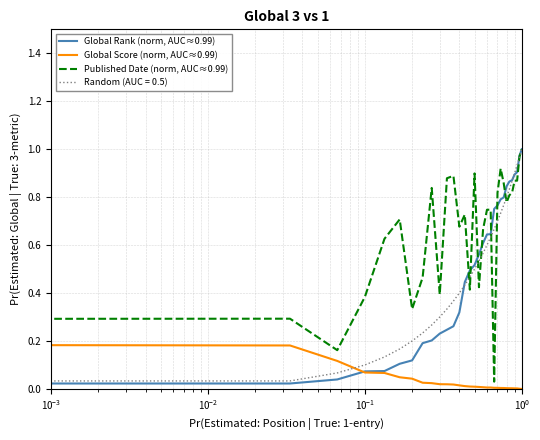

True or false: Random (AUC = 0.5) and Global Score (norm, AUC≈0.99) intersect in this chart.

True